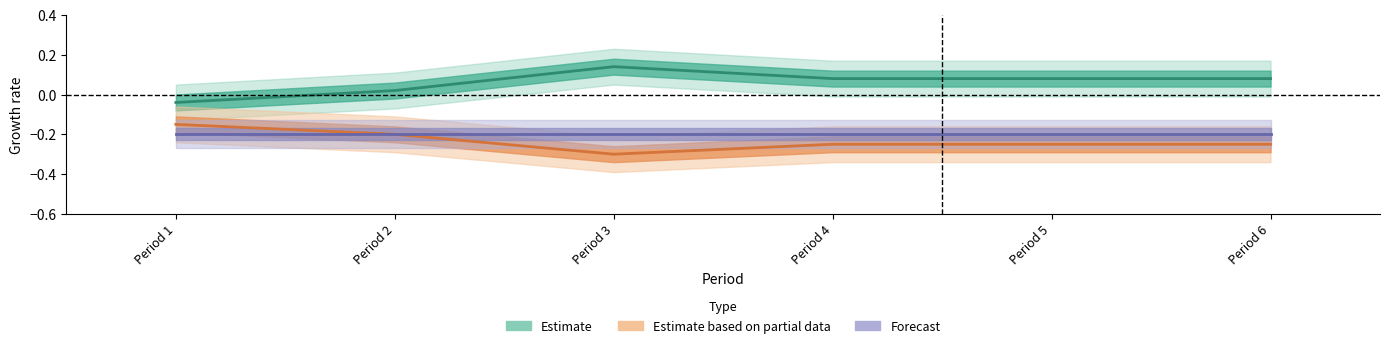

Is it true that Level_values equals 1 at 12?

False